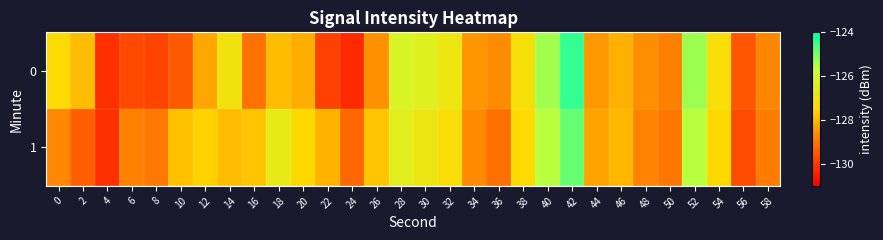

Reading left to right, extract all data points from this chart.

0: 0=-127.4	2=-127.9	4=-130.2	6=-129.7	8=-129.8	10=-129.5	12=-128.2	14=-127.0	16=-129.1	18=-127.9	20=-128.2	22=-129.9	24=-130.3	26=-128.6	28=-126.2	30=-126.4	32=-126.9	34=-128.5	36=-128.7	38=-127.2	40=-125.4	42=-124.4	44=-128.5	46=-128.1	48=-128.6	50=-128.9	52=-125.3	54=-127.3	56=-129.5	58=-128.7
1: 0=-128.7	2=-129.4	4=-130.2	6=-128.8	8=-129.0	10=-127.9	12=-127.6	14=-127.9	16=-127.8	18=-126.7	20=-127.5	22=-128.1	24=-129.2	26=-127.8	28=-126.5	30=-126.9	32=-127.3	34=-128.7	36=-129.1	38=-127.4	40=-125.6	42=-124.9	44=-128.3	46=-128.0	48=-128.8	50=-129.0	52=-125.6	54=-127.5	56=-129.7	58=-128.9